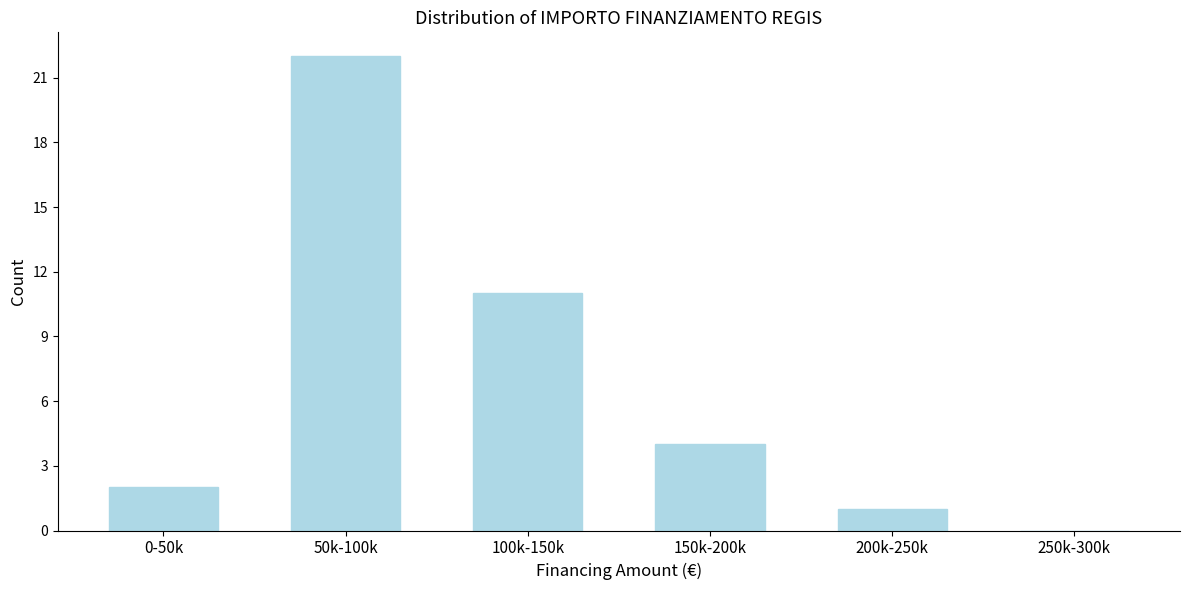

Reading left to right, list all the values displayed in this chart.

0-50k=2	50k-100k=22	100k-150k=11	150k-200k=4	200k-250k=1	250k-300k=0